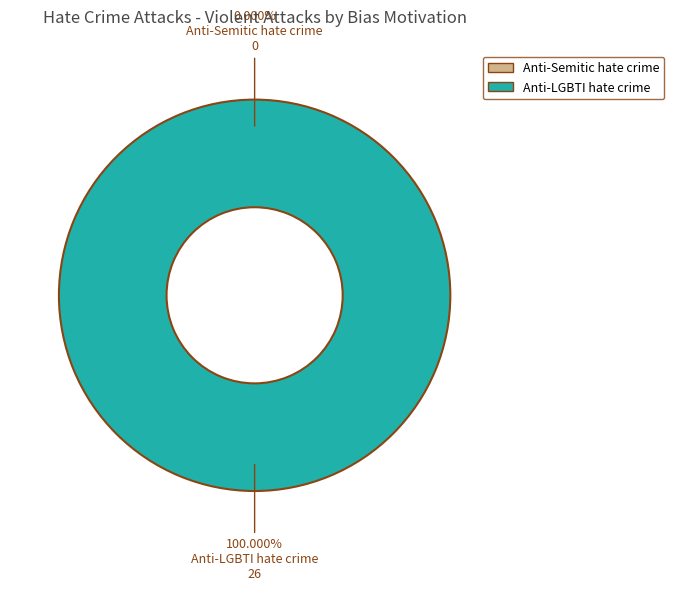

How many segments does this pie chart have?

2